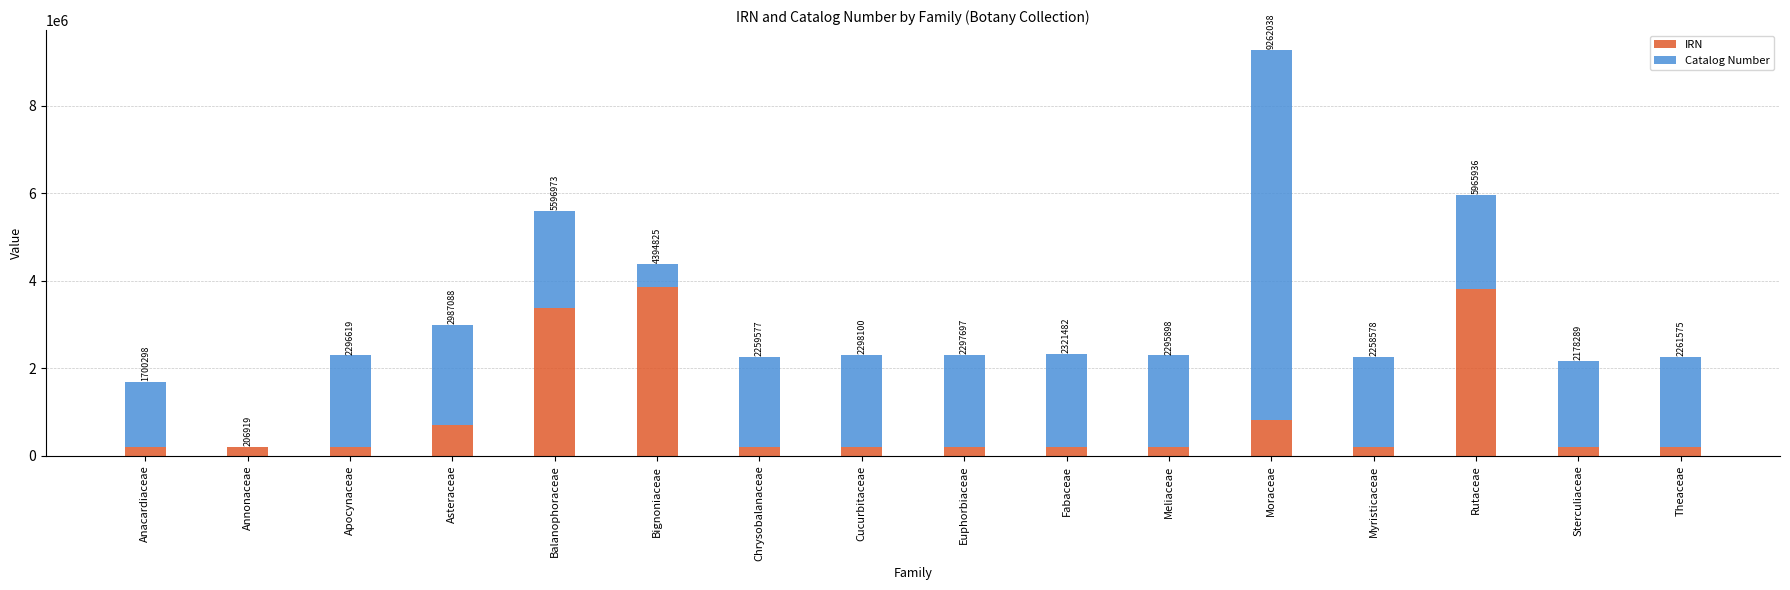

What are all the series names shown in the legend?

IRN, Catalog Number